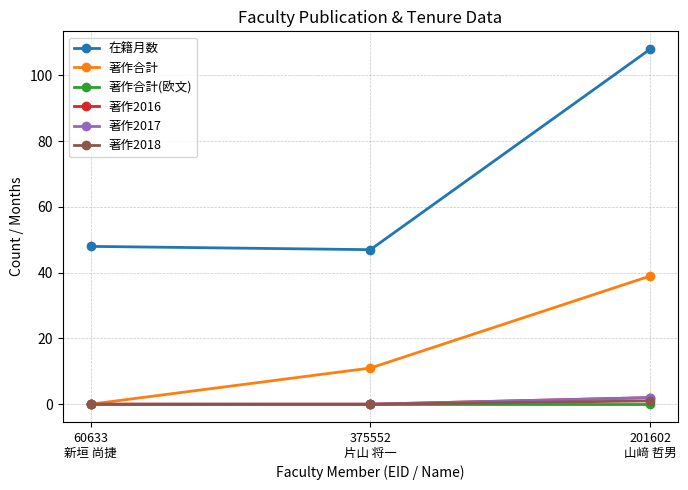

The 著作合計 series shows 17 at 60633
新垣 尚捷. True or false?

False